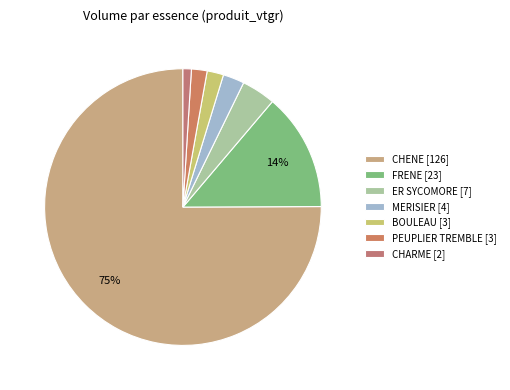

Which category has the smallest portion of the pie?

CHARME